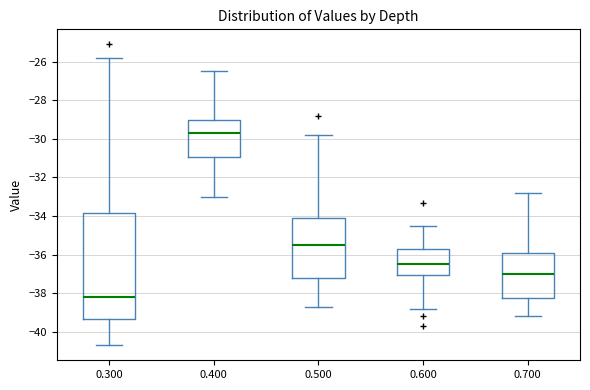

Where does the median line of the box at x = 0.700 sit on the y-axis? The values are not printed on the chart, so give them approximately, as read against the axis.

-37.0